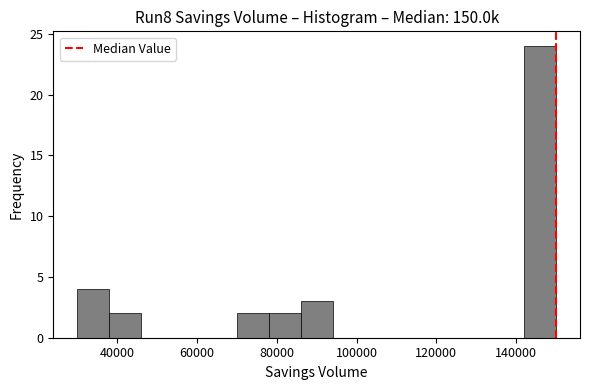

Reading left to right, list every bar in this chart as the range it spans on the x-axis followed by its height. The values are not printed on the chart, so give them approximately, as read against the axis.

30000 to 38000: 4
38000 to 46000: 2
46000 to 54000: 0
54000 to 62000: 0
62000 to 70000: 0
70000 to 78000: 2
78000 to 86000: 2
86000 to 94000: 3
94000 to 102000: 0
102000 to 110000: 0
110000 to 118000: 0
118000 to 126000: 0
126000 to 134000: 0
134000 to 142000: 0
142000 to 150000: 24